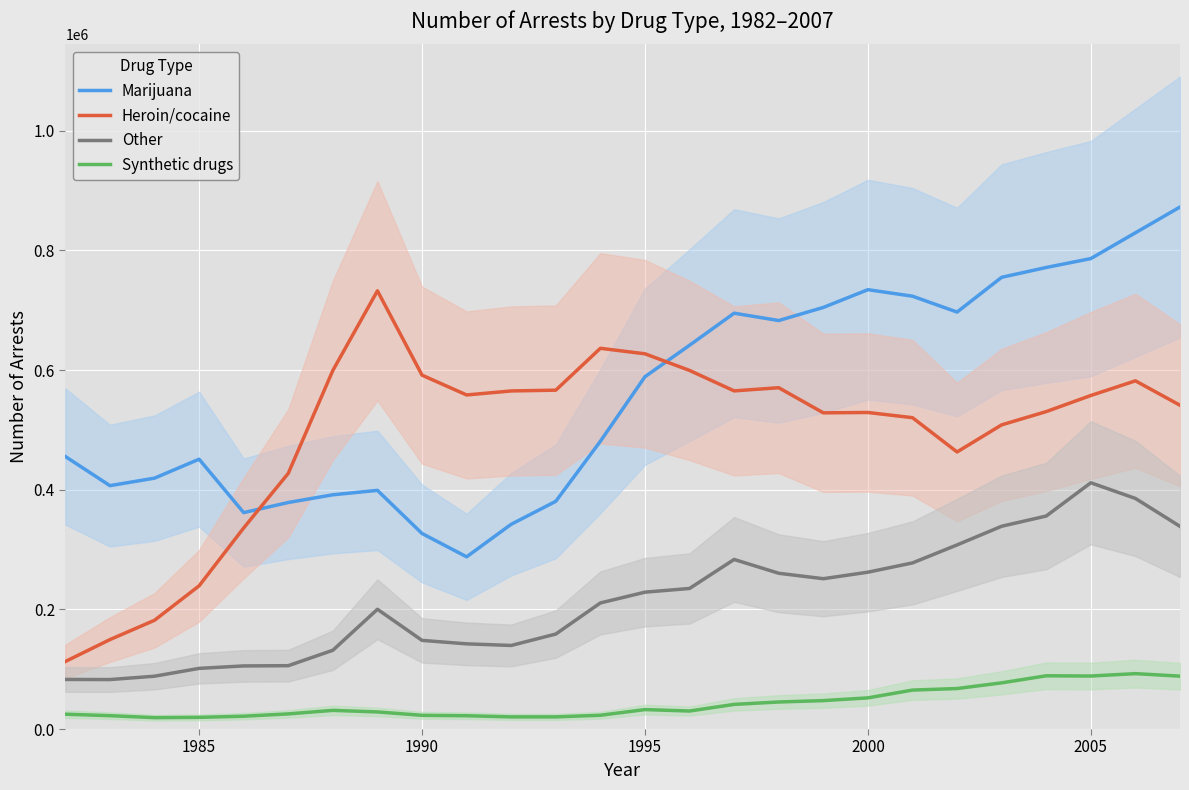

What is the highest value of the Synthetic drugs series?

92600